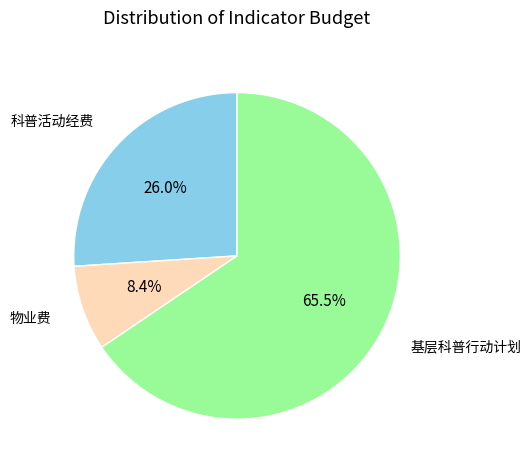

Is there a majority slice in this chart?

Yes